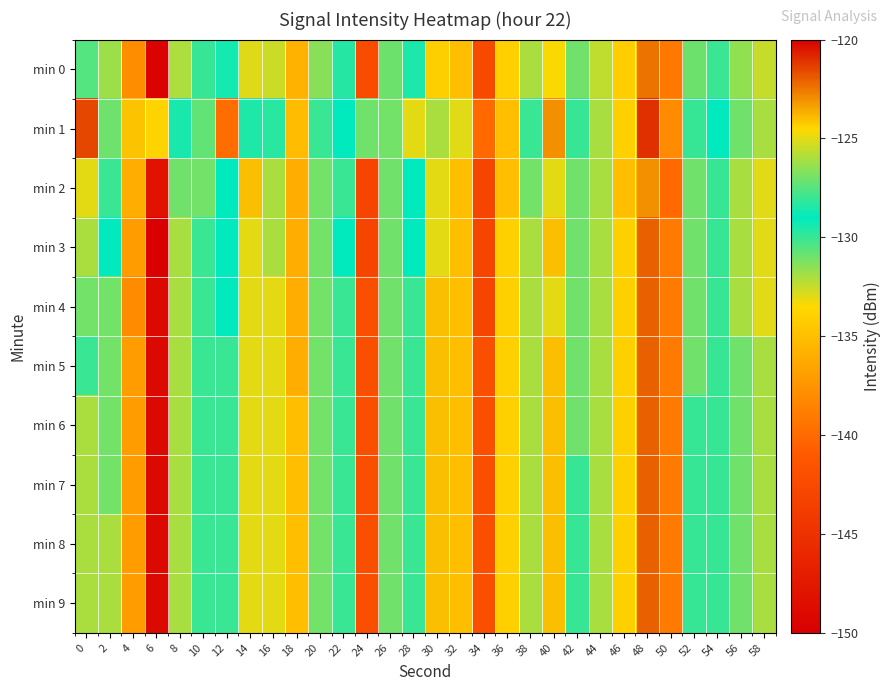

Reading left to right, what are all the values shown in this chart?

min 0: 0=-127.5	2=-126.2	4=-137.9	6=-149.6	8=-132.1	10=-128.0	12=-128.7	14=-125.1	16=-125.4	18=-135.7	20=-126.6	22=-128.3	24=-142.3	26=-130.9	28=-128.5	30=-124.3	32=-135.0	34=-142.5	36=-134.1	38=-126.0	40=-124.6	42=-131.0	44=-132.4	46=-134.1	48=-122.4	50=-139.1	52=-130.9	54=-130.0	56=-131.6	58=-132.5
min 1: 0=-121.5	2=-127.1	4=-124.1	6=-124.4	8=-129.5	10=-127.3	12=-139.8	14=-128.5	16=-128.3	18=-135.1	20=-128.0	22=-129.0	24=-131.0	26=-127.0	28=-125.0	30=-126.0	32=-133.0	34=-140.0	36=-135.0	38=-128.0	40=-123.0	42=-130.0	44=-132.0	46=-134.0	48=-121.0	50=-138.0	52=-130.0	54=-129.0	56=-131.0	58=-132.0
min 2: 0=-125.0	2=-128.0	4=-136.0	6=-148.0	8=-131.0	10=-127.0	12=-129.0	14=-124.0	16=-126.0	18=-136.0	20=-127.0	22=-128.0	24=-143.0	26=-131.0	28=-129.0	30=-125.0	32=-135.0	34=-143.0	36=-135.0	38=-127.0	40=-125.0	42=-131.0	44=-132.0	46=-135.0	48=-123.0	50=-140.0	52=-131.0	54=-130.0	56=-132.0	58=-133.0
min 3: 0=-126.0	2=-129.0	4=-137.0	6=-150.0	8=-132.0	10=-128.0	12=-129.0	14=-125.0	16=-126.0	18=-136.0	20=-127.0	22=-129.0	24=-143.0	26=-131.0	28=-129.0	30=-125.0	32=-135.0	34=-143.0	36=-134.0	38=-126.0	40=-124.0	42=-131.0	44=-132.0	46=-134.0	48=-122.0	50=-139.0	52=-131.0	54=-130.0	56=-132.0	58=-133.0
min 4: 0=-127.0	2=-127.0	4=-138.0	6=-149.0	8=-132.0	10=-128.0	12=-129.0	14=-125.0	16=-125.0	18=-136.0	20=-127.0	22=-128.0	24=-142.0	26=-131.0	28=-128.0	30=-124.0	32=-135.0	34=-143.0	36=-134.0	38=-126.0	40=-125.0	42=-131.0	44=-132.0	46=-134.0	48=-122.0	50=-139.0	52=-131.0	54=-130.0	56=-132.0	58=-133.0
min 5: 0=-128.0	2=-127.0	4=-137.0	6=-149.0	8=-132.0	10=-128.0	12=-128.0	14=-125.0	16=-125.0	18=-136.0	20=-127.0	22=-128.0	24=-142.0	26=-131.0	28=-128.0	30=-124.0	32=-135.0	34=-142.0	36=-134.0	38=-126.0	40=-124.0	42=-131.0	44=-132.0	46=-134.0	48=-122.0	50=-139.0	52=-131.0	54=-130.0	56=-131.0	58=-132.0
min 6: 0=-126.0	2=-127.0	4=-137.0	6=-149.0	8=-132.0	10=-128.0	12=-128.0	14=-125.0	16=-125.0	18=-135.0	20=-127.0	22=-128.0	24=-142.0	26=-131.0	28=-128.0	30=-124.0	32=-135.0	34=-142.0	36=-134.0	38=-126.0	40=-124.0	42=-131.0	44=-132.0	46=-134.0	48=-122.0	50=-139.0	52=-130.0	54=-130.0	56=-131.0	58=-132.0
min 7: 0=-126.0	2=-127.0	4=-137.0	6=-149.0	8=-132.0	10=-128.0	12=-128.0	14=-125.0	16=-125.0	18=-135.0	20=-127.0	22=-128.0	24=-142.0	26=-131.0	28=-128.0	30=-124.0	32=-135.0	34=-142.0	36=-134.0	38=-126.0	40=-124.0	42=-130.0	44=-132.0	46=-134.0	48=-122.0	50=-139.0	52=-130.0	54=-130.0	56=-131.0	58=-132.0
min 8: 0=-126.0	2=-126.0	4=-137.0	6=-149.0	8=-132.0	10=-128.0	12=-128.0	14=-125.0	16=-125.0	18=-135.0	20=-127.0	22=-128.0	24=-142.0	26=-131.0	28=-128.0	30=-124.0	32=-135.0	34=-142.0	36=-134.0	38=-126.0	40=-124.0	42=-130.0	44=-132.0	46=-134.0	48=-122.0	50=-139.0	52=-130.0	54=-130.0	56=-131.0	58=-132.0
min 9: 0=-126.0	2=-126.0	4=-137.0	6=-149.0	8=-132.0	10=-128.0	12=-128.0	14=-125.0	16=-125.0	18=-135.0	20=-127.0	22=-128.0	24=-142.0	26=-131.0	28=-128.0	30=-124.0	32=-135.0	34=-142.0	36=-134.0	38=-126.0	40=-124.0	42=-130.0	44=-132.0	46=-134.0	48=-122.0	50=-139.0	52=-130.0	54=-130.0	56=-131.0	58=-132.0